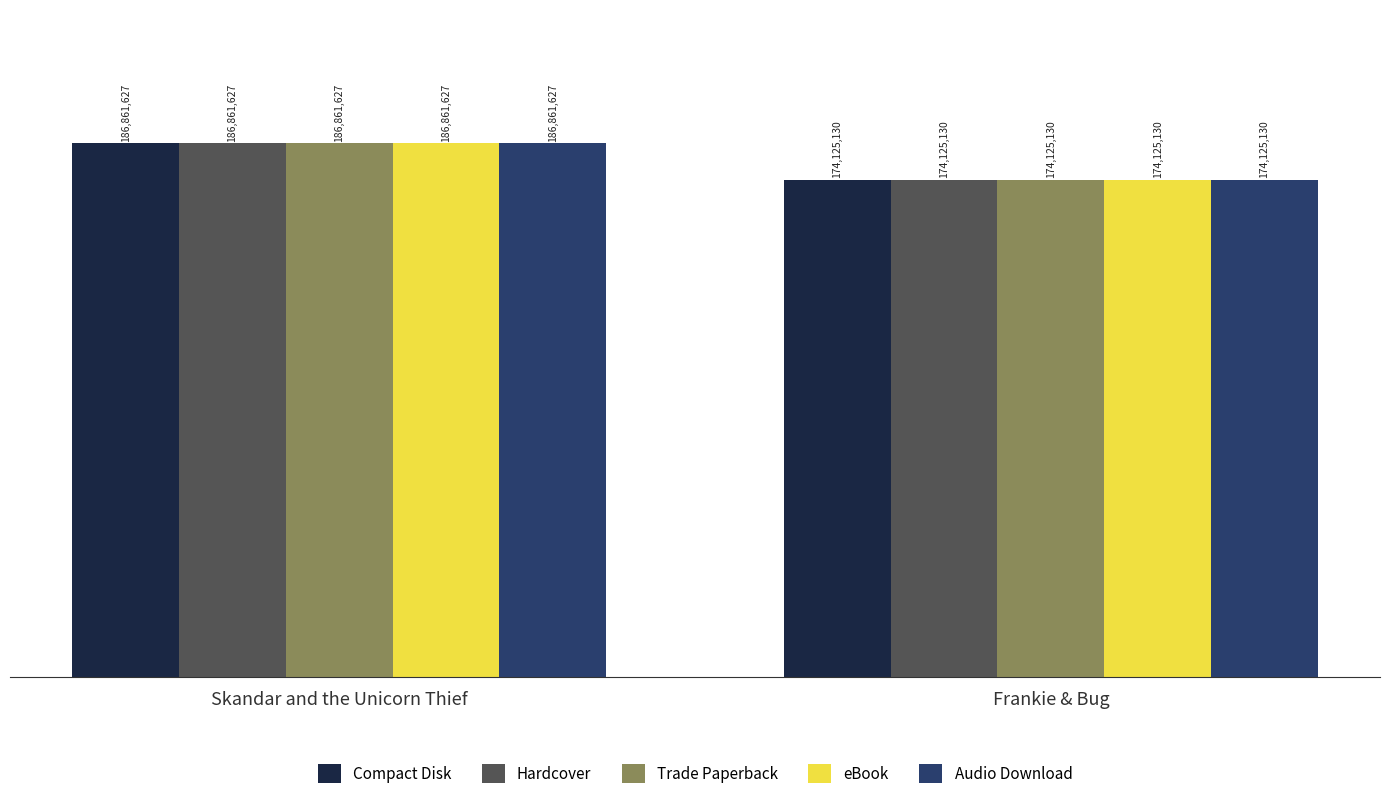

How many series are shown in this chart?

5